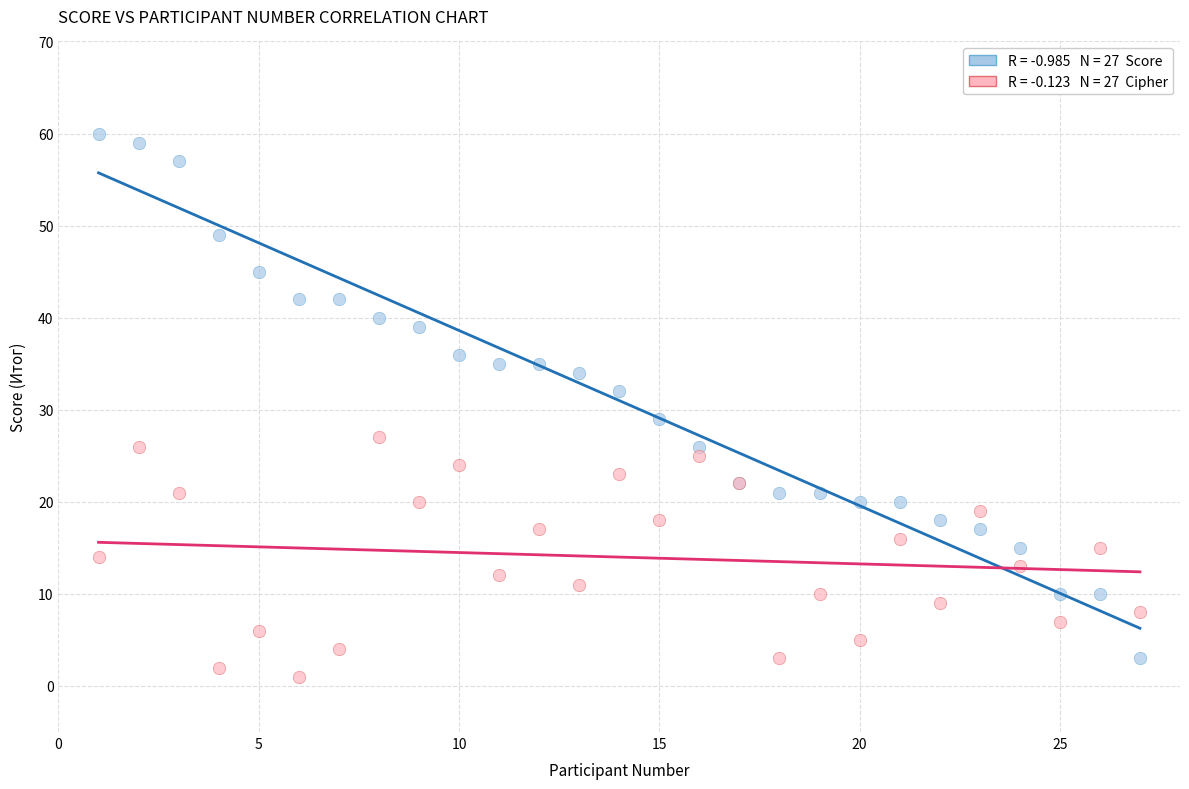

Across all series, what Y value is closest to 30?

29